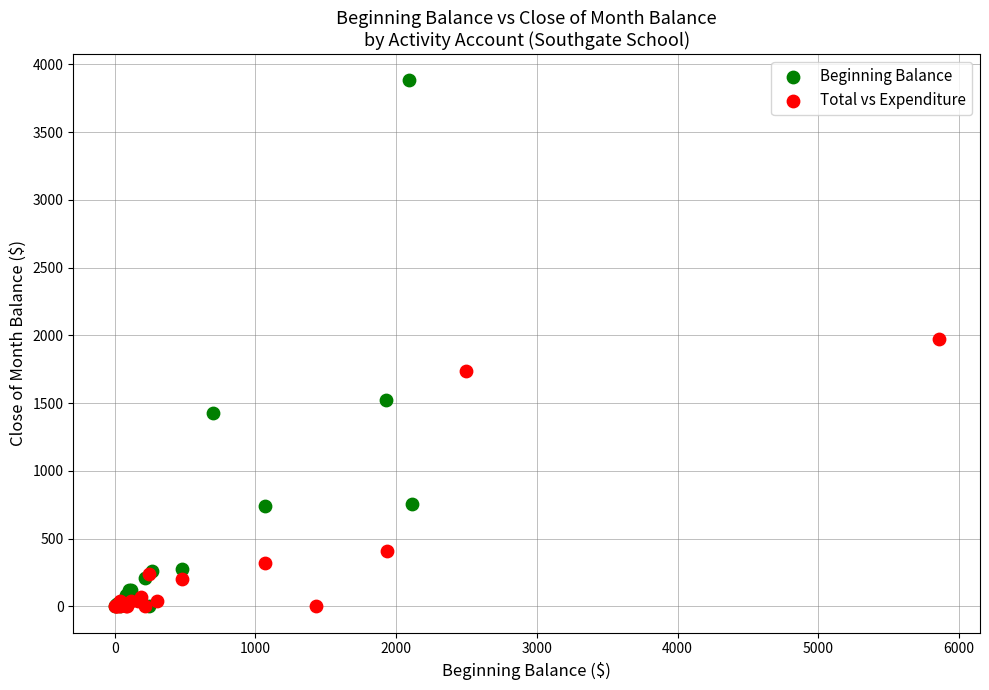

Which series reaches the maximum Y coordinate?

Beginning Balance